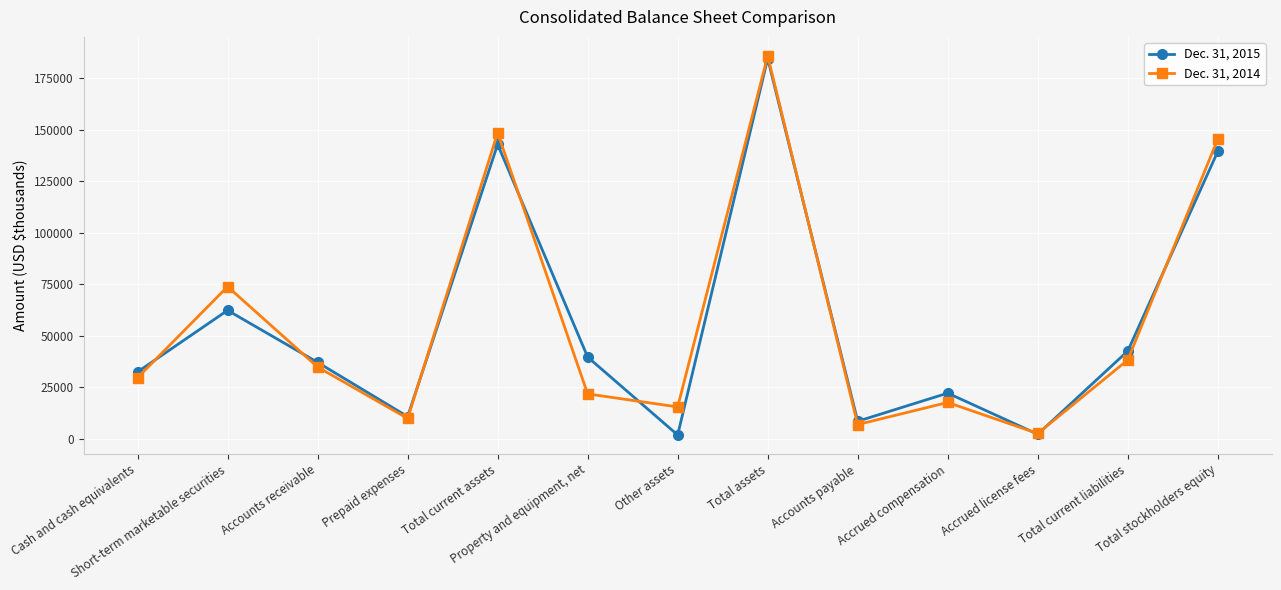

What is the total value across all series at Total assets?

370538